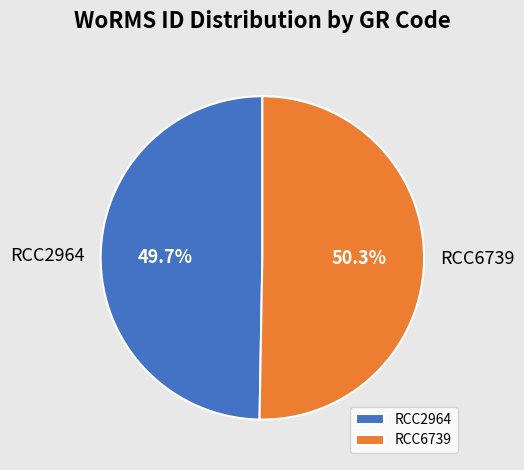

Does RCC6739 account for over 50% of the chart?

Yes